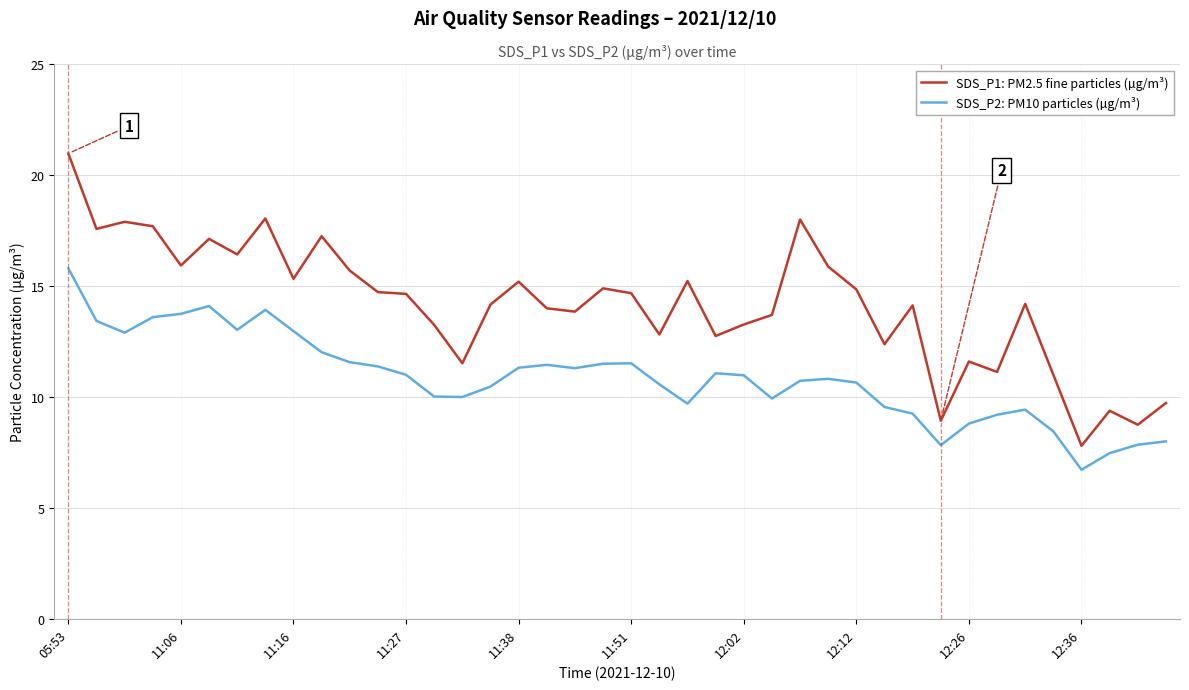

What is the difference between the maximum and minimum values in the SDS_P2: PM10 particles (µg/m³) series?

9.1